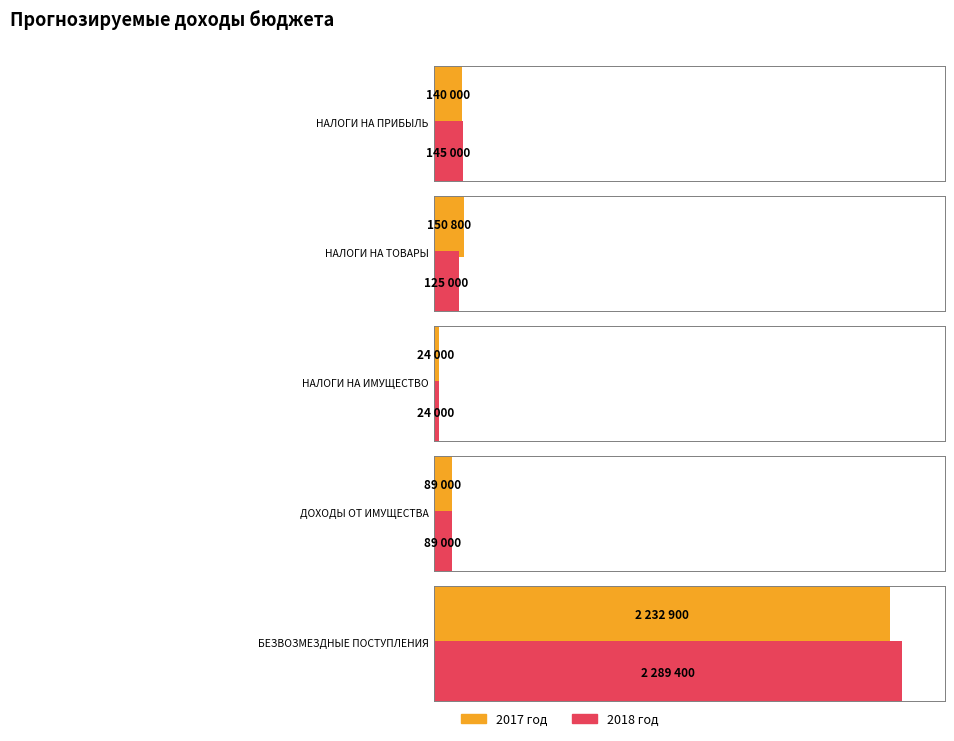

How many bars are there in each group?

2